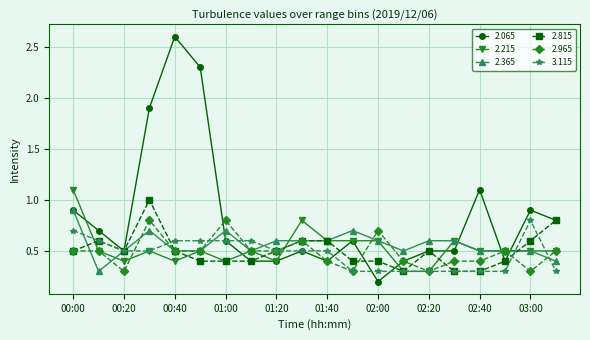

Which series has the largest total across all categories?

2.065